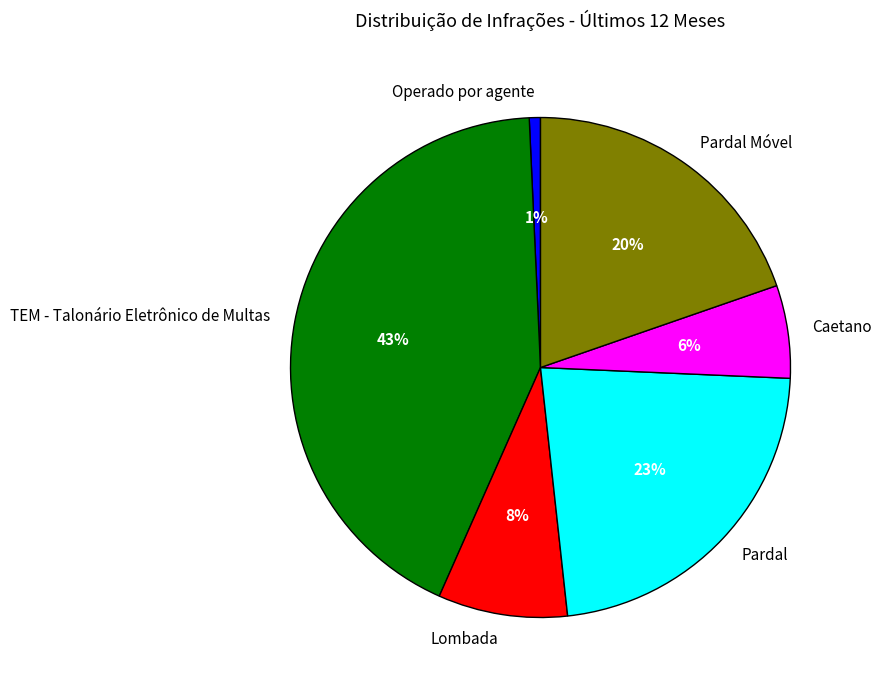

How many segments does this pie chart have?

6